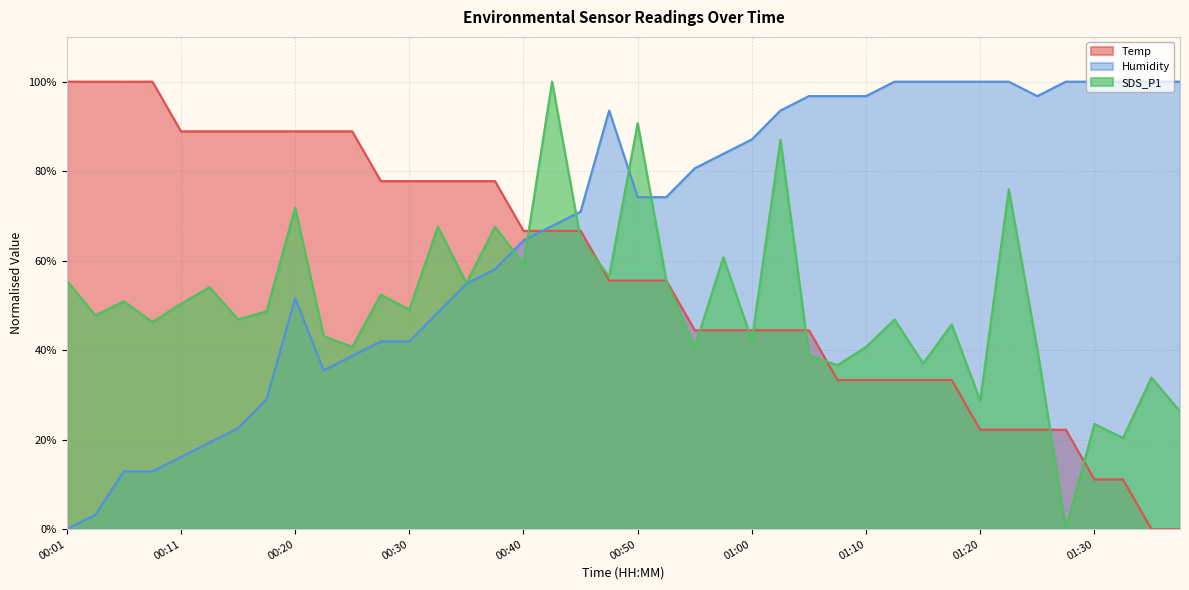

How many categories are shown in the chart?

40